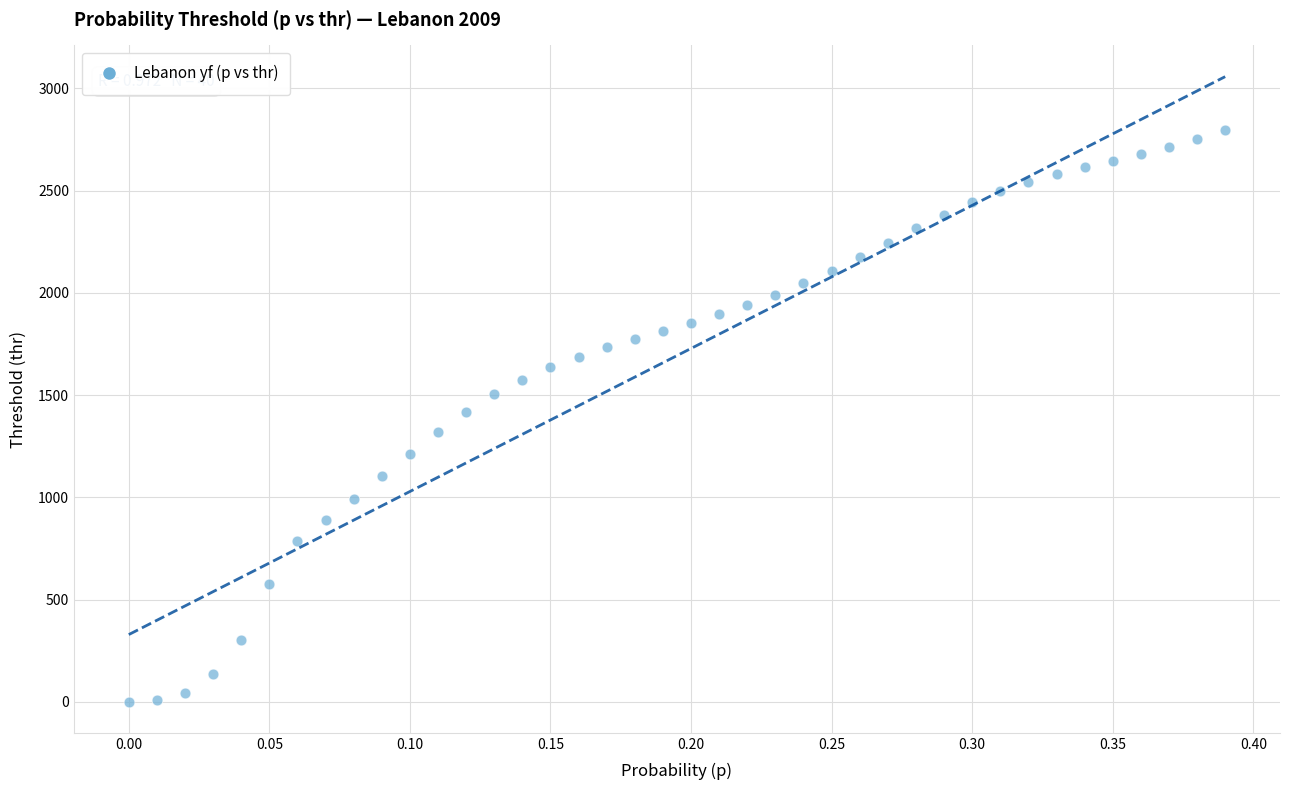

What is the range of X values (max minus min)?

0.4